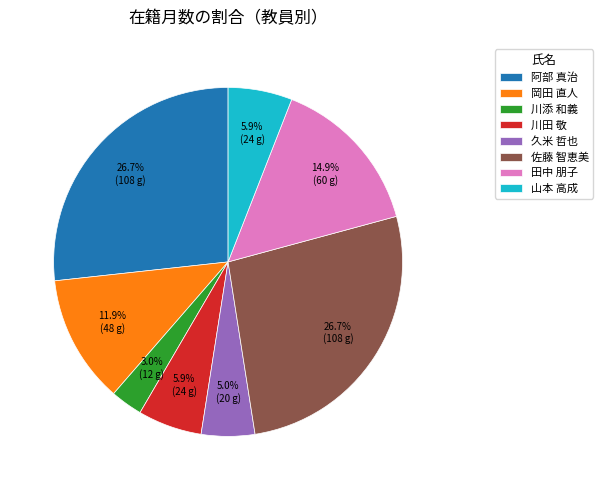

Do 岡田 直人 and 川田 敬 together represent more than half of the pie?

No